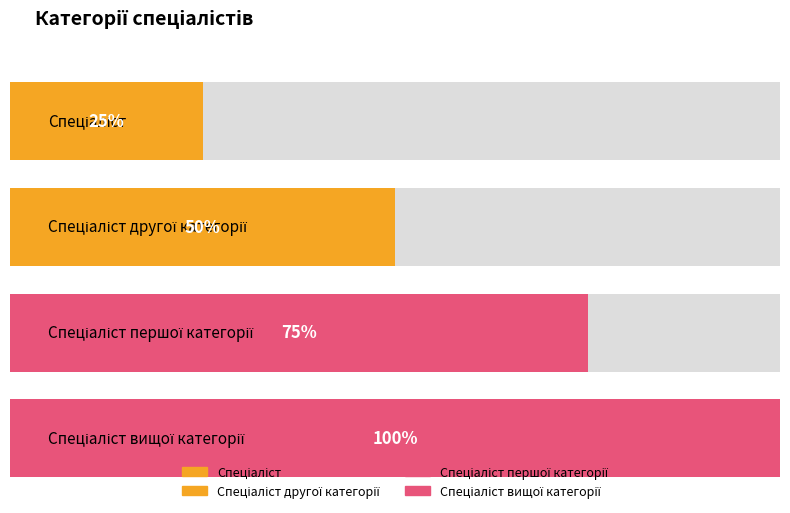

What is the ratio of the value at Спеціаліст першої категорії to the value at Спеціаліст вищої категорії?

0.8